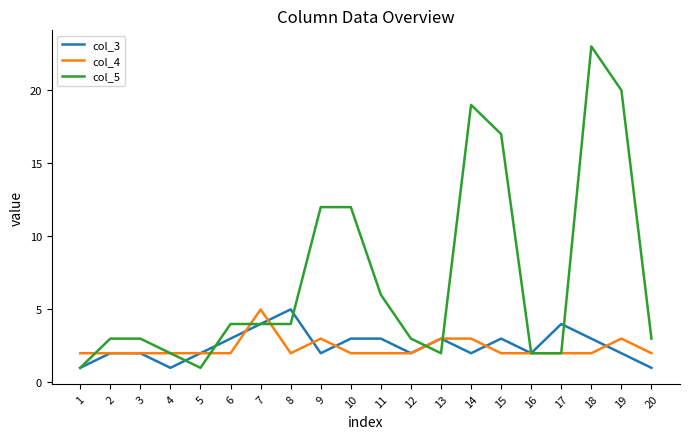

Rank the series at 19 from lowest to highest value.

col_3, col_4, col_5